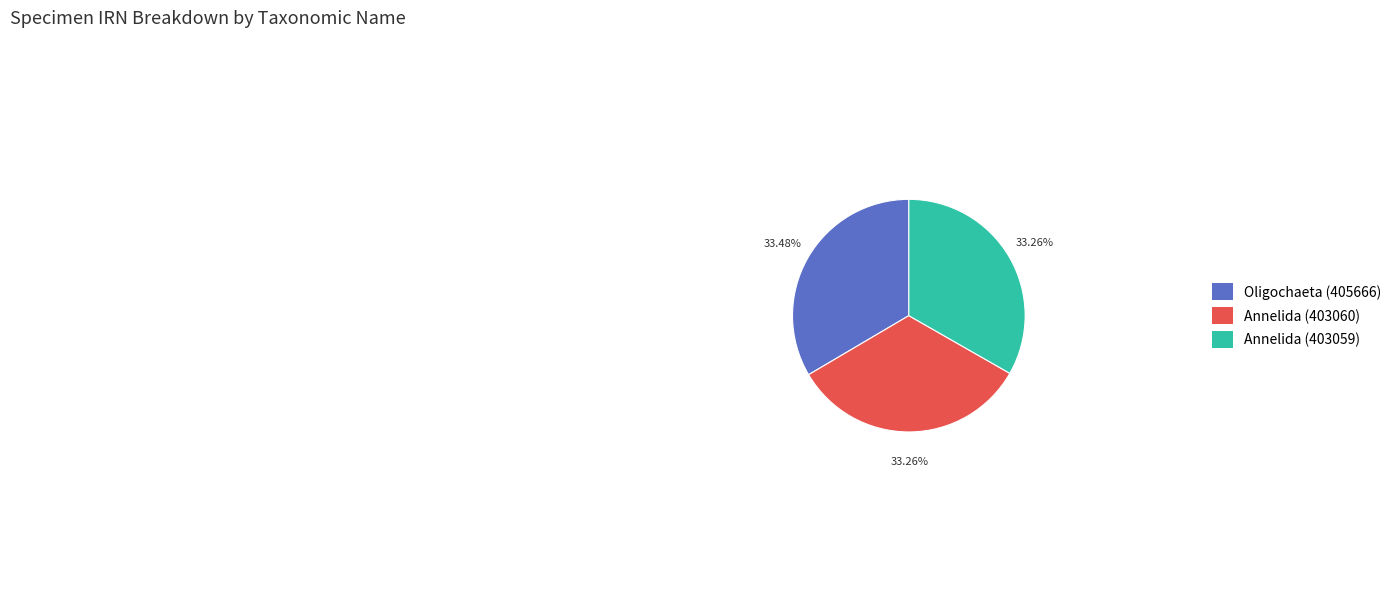

Is there a majority slice in this chart?

No